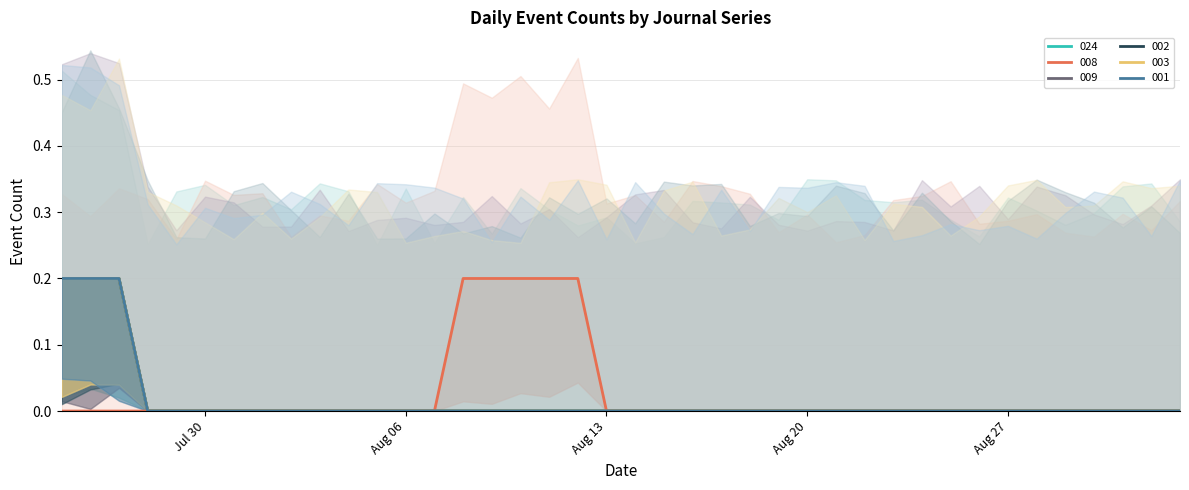

True or false: mvs_d01_normal_journal_1907_02_003 and mvs_d01_normal_journal_1907_02_002 intersect in this chart.

False